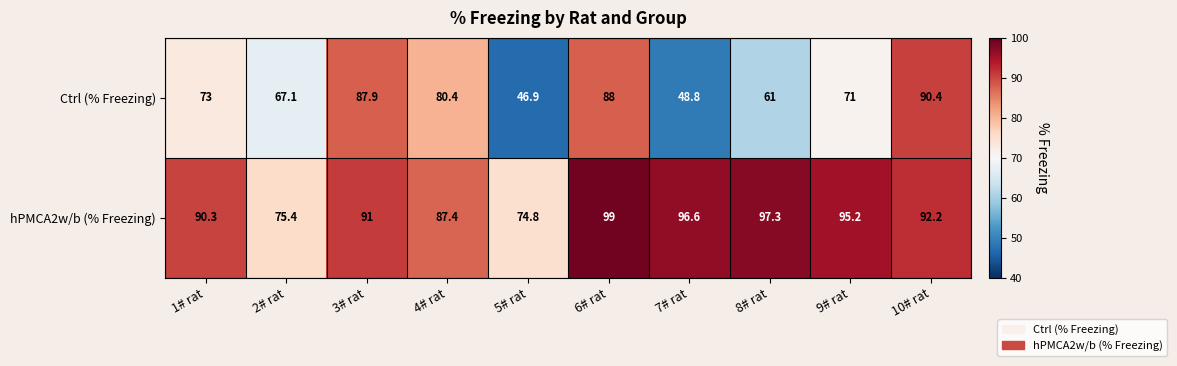

Reading left to right, transcribe all the data shown in this chart.

Ctrl (% Freezing): 73.0	67.1	87.9	80.4	46.9	88.0	48.8	61.0	71.0	90.4
hPMCA2w/b (% Freezing): 90.3	75.4	91.0	87.4	74.8	99.0	96.6	97.3	95.2	92.2